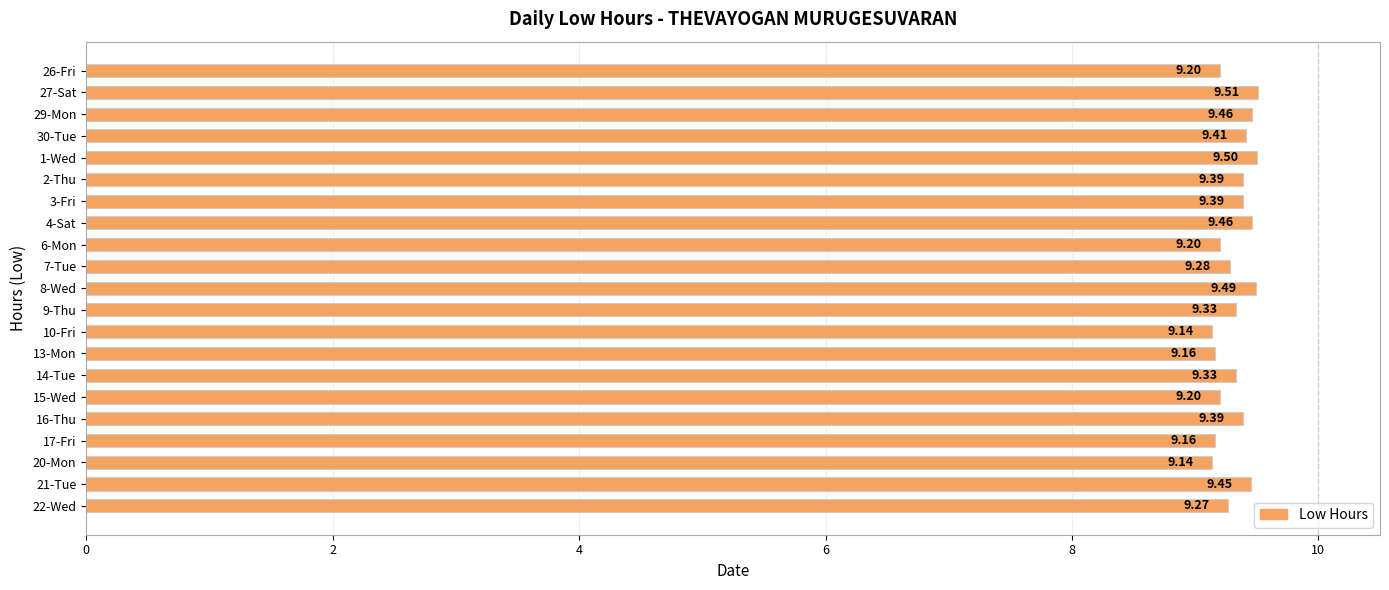

What is the difference between the maximum and minimum values?

0.4